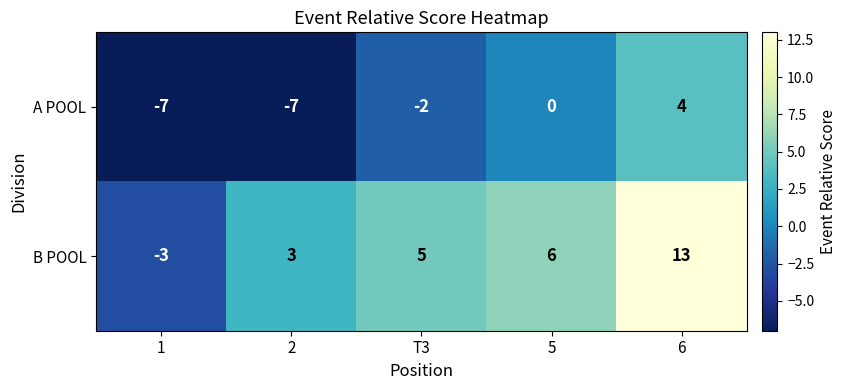

The value of B POOL at T3 is 3. True or false?

False